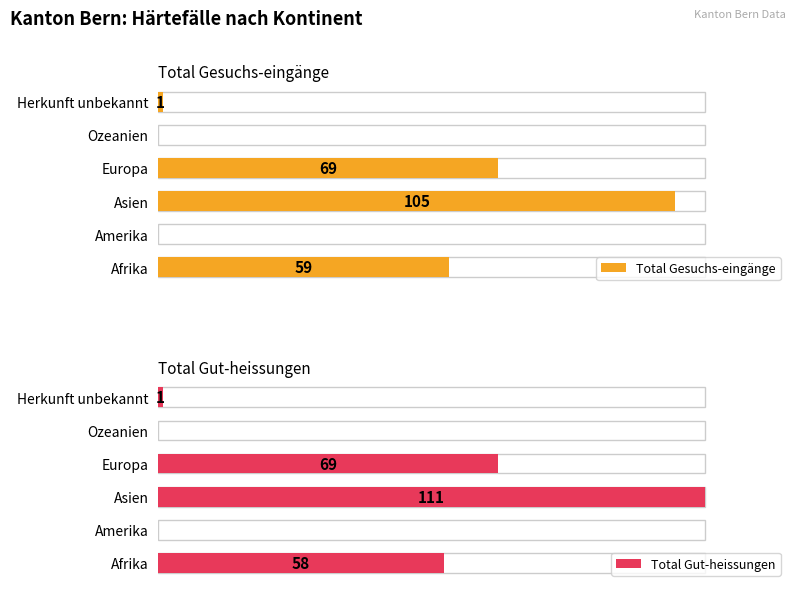

Are the bars horizontal?

Yes